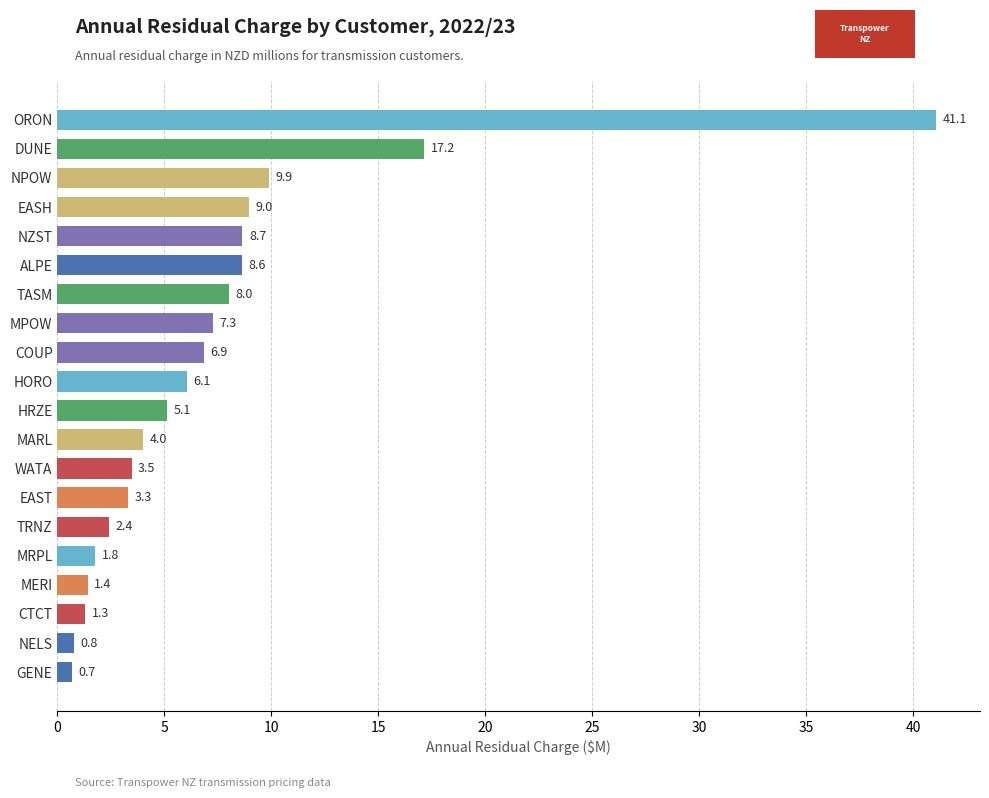

What is the maximum value shown in the chart?

41.1